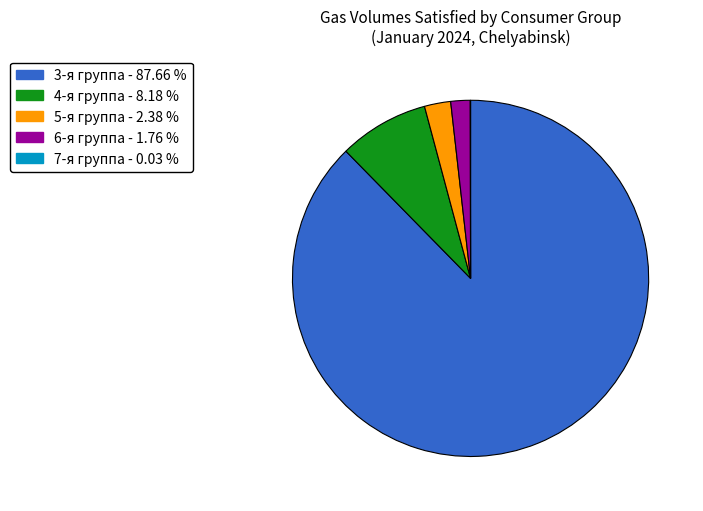

What is the majority slice?

3-я группа